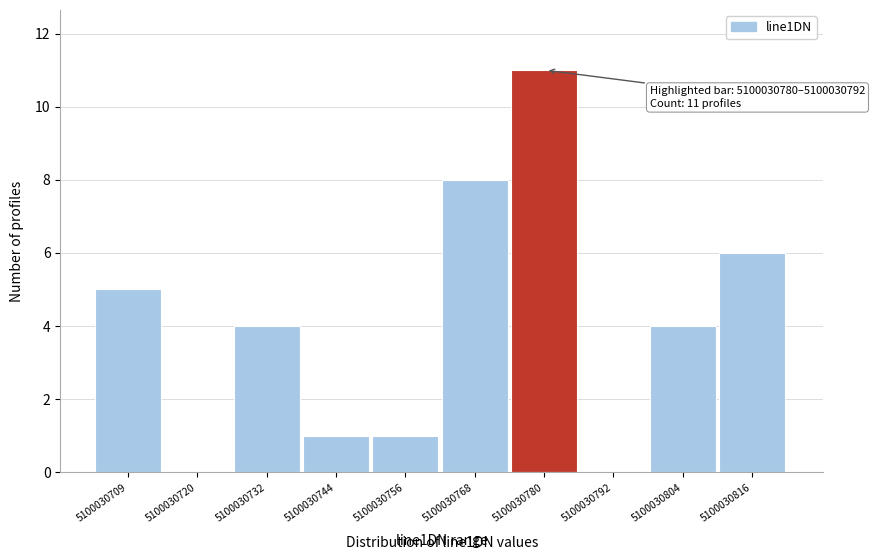

Reading left to right, list all the values displayed in this chart.

5100030709=5	5100030720=0	5100030732=4	5100030744=1	5100030756=1	5100030768=8	5100030780=11	5100030792=0	5100030804=4	5100030816=6